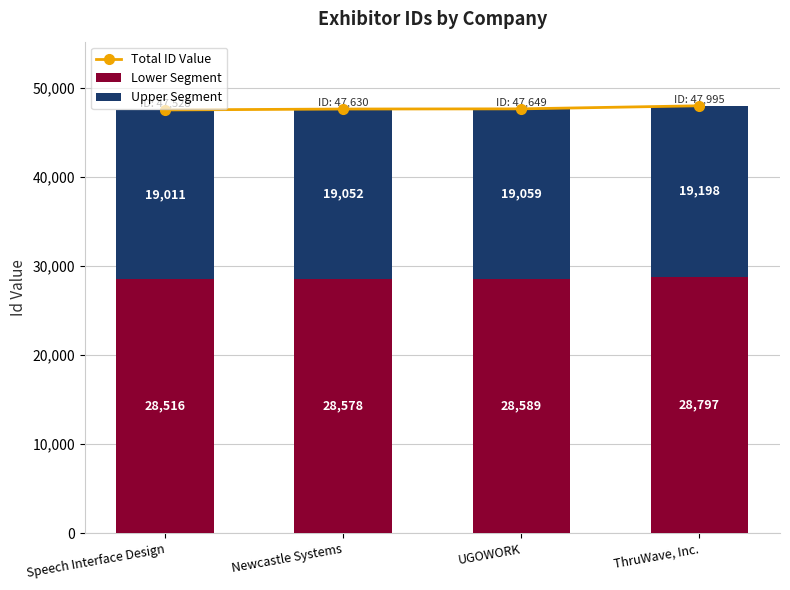

What is the sum of all Lower Segment values?

114481.2